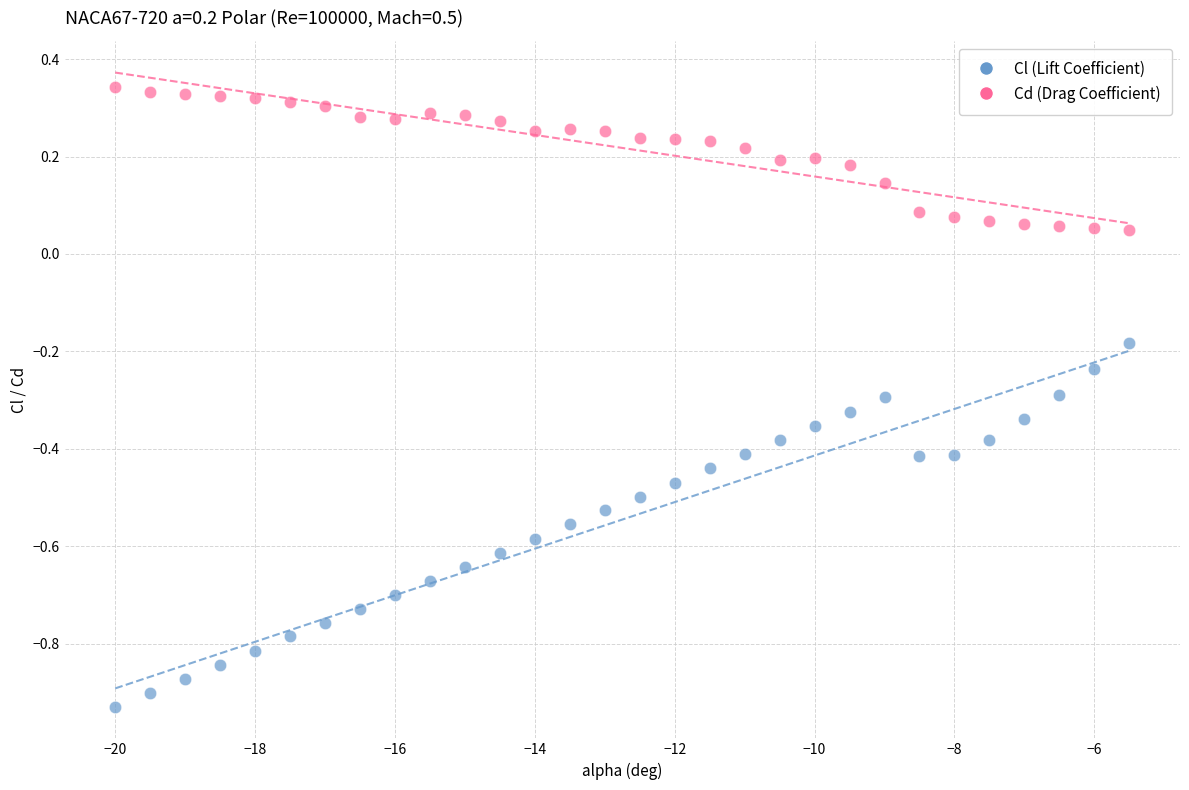

What are all the series names shown in the legend?

Cl (Lift Coefficient), Cd (Drag Coefficient)